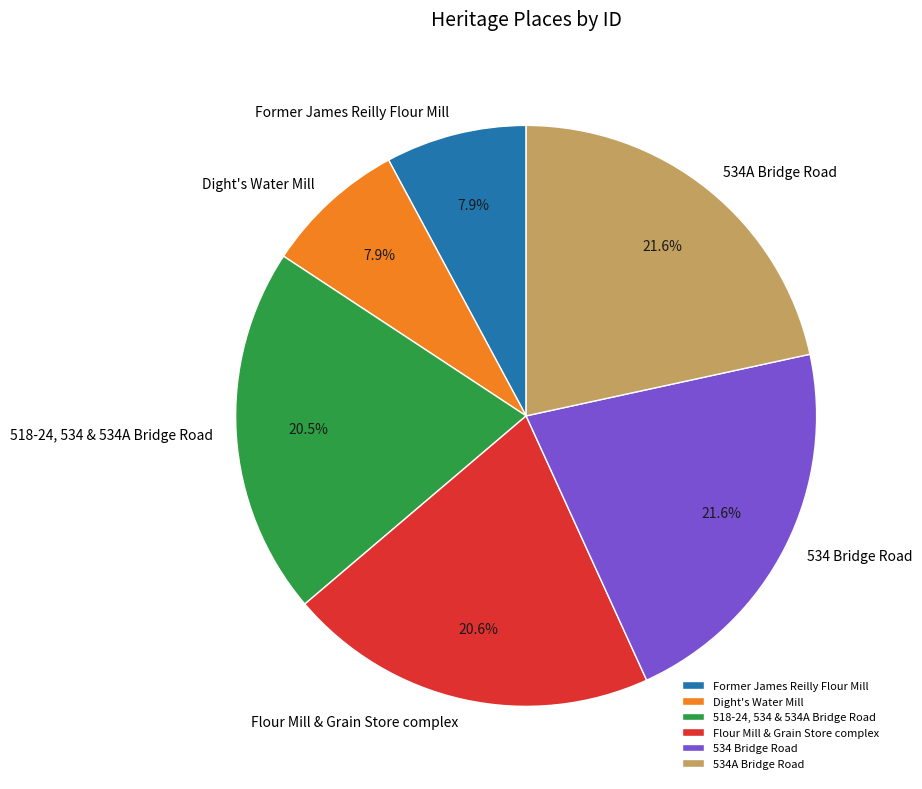

How many slices are in this pie chart?

6